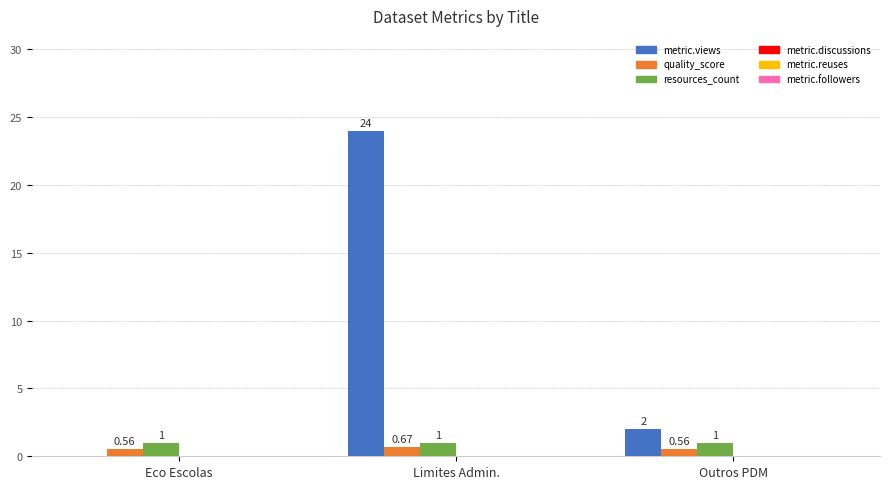

Is it true that metric.views equals 0.0 at Eco Escolas?

True